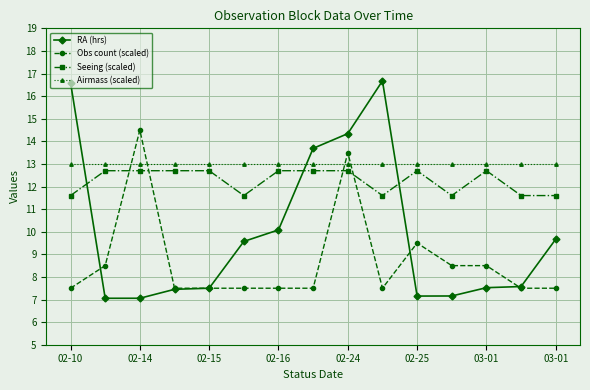

Count the Seeing (scaled) values in the range 11 to 12.

6